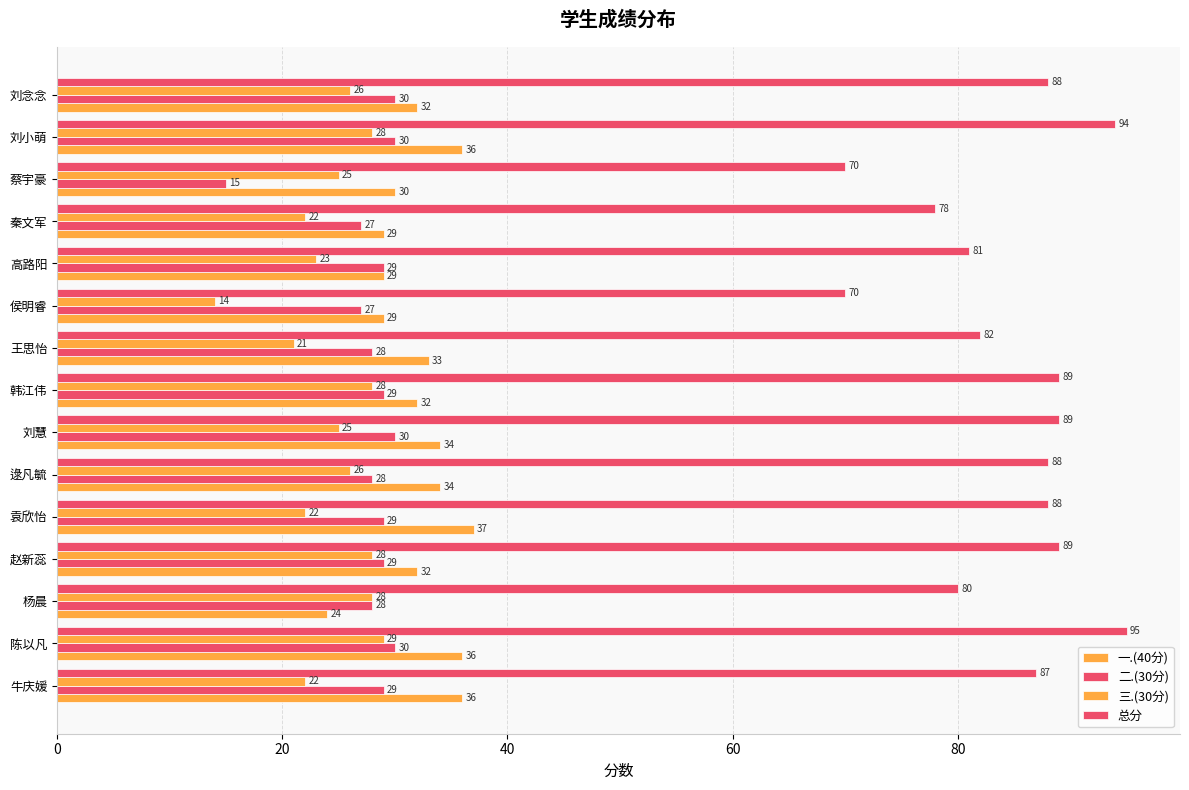

How many data points does each series have?

15